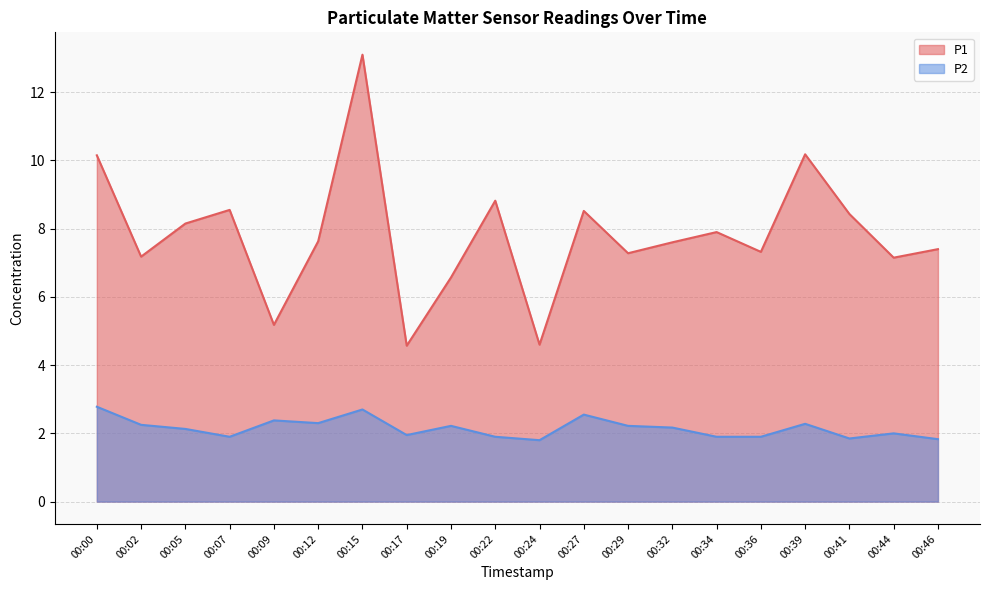

What is the spread (max minus min) of values at 00:09?

2.8